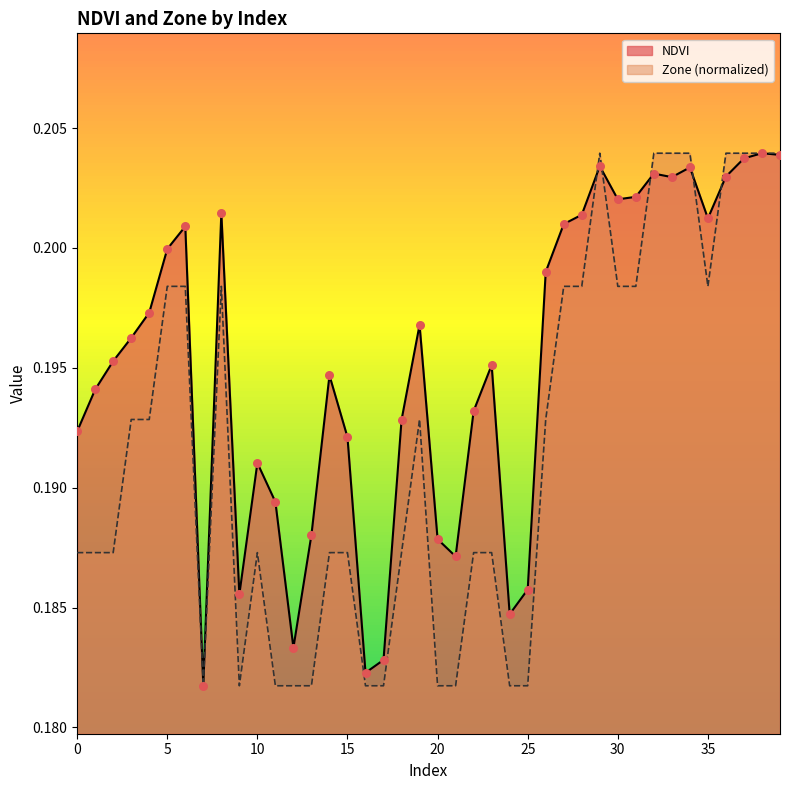

What are all the series names shown in the legend?

NDVI, Zone (normalized)